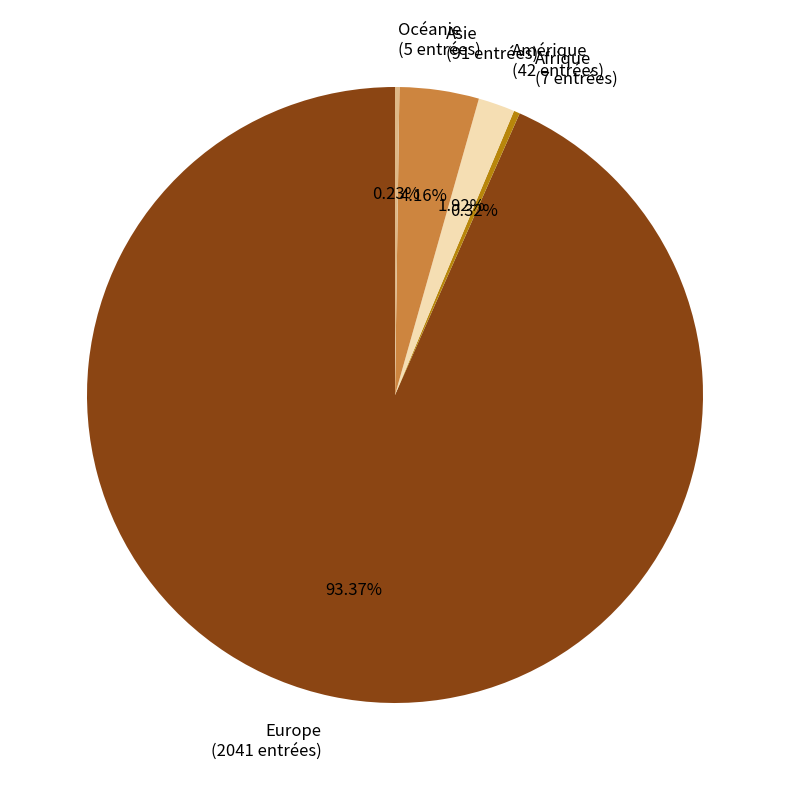

Approximately how many times larger is the value at Europe compared to Asie?

22.4